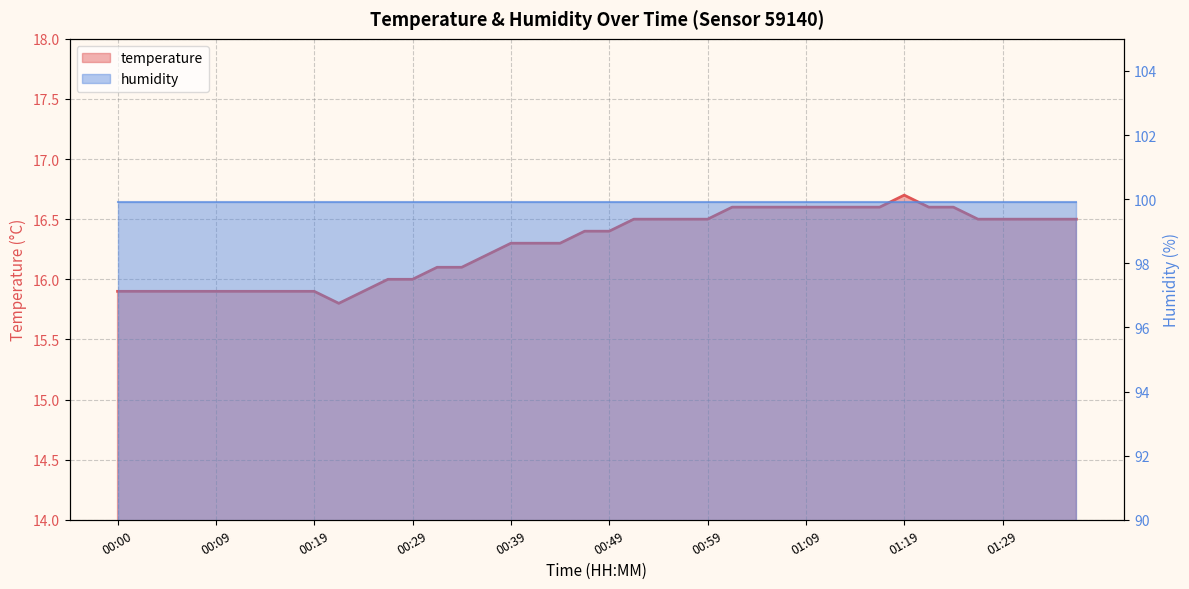

What is the difference between the values at 00:22 and 01:09?

0.8